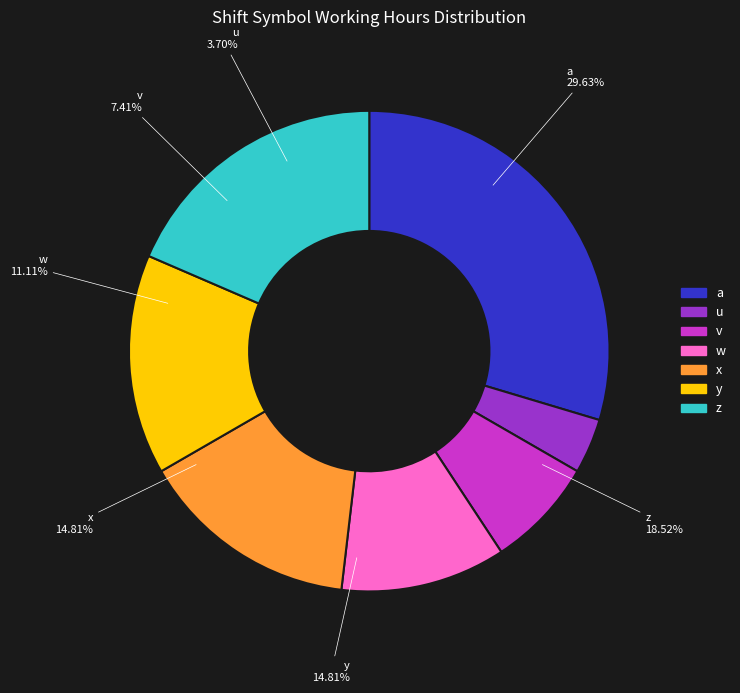

Which category has the smallest portion of the pie?

u